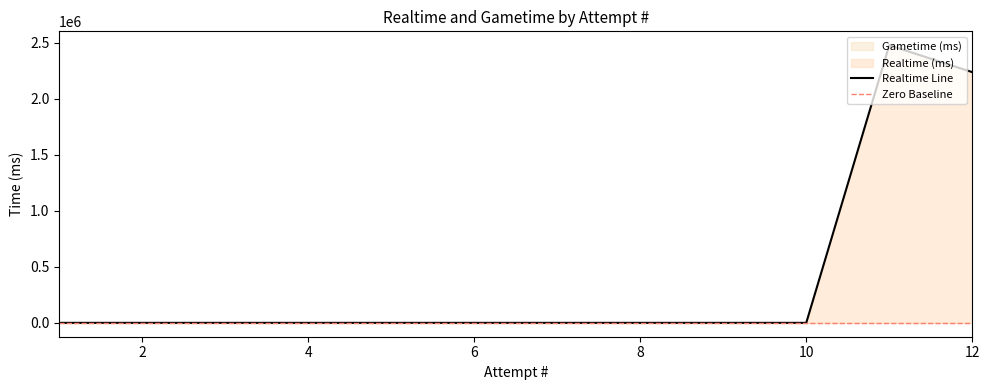

How many categories are shown in the chart?

12